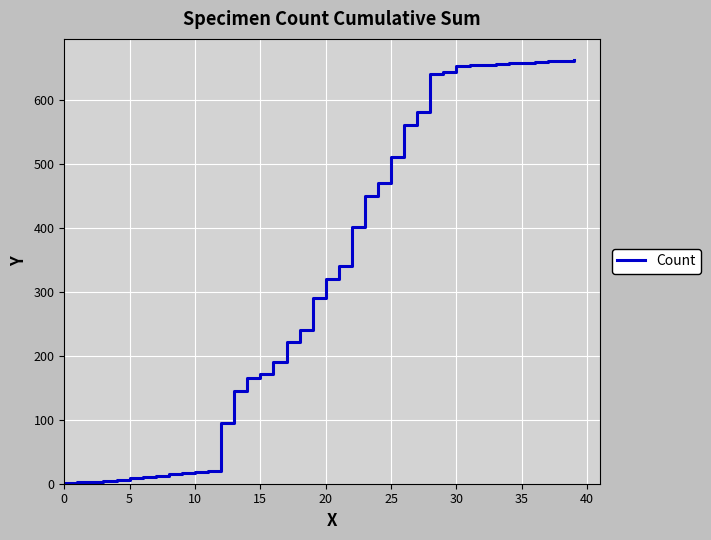

What is the greatest value displayed?

663